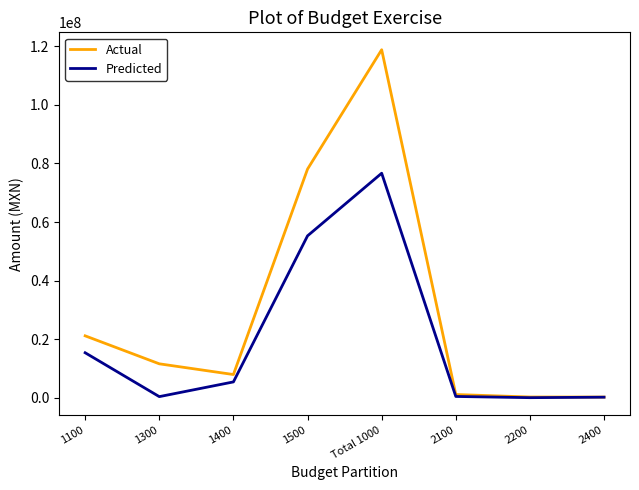

At which category is the sum across all series the highest?

Total 1000